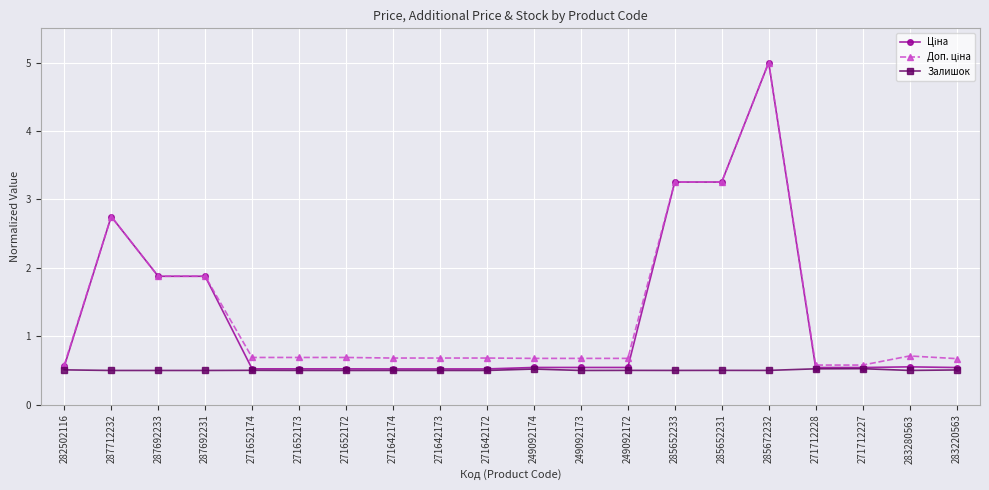

True or false: Залишок has more than 1 points higher than both neighbors.

True